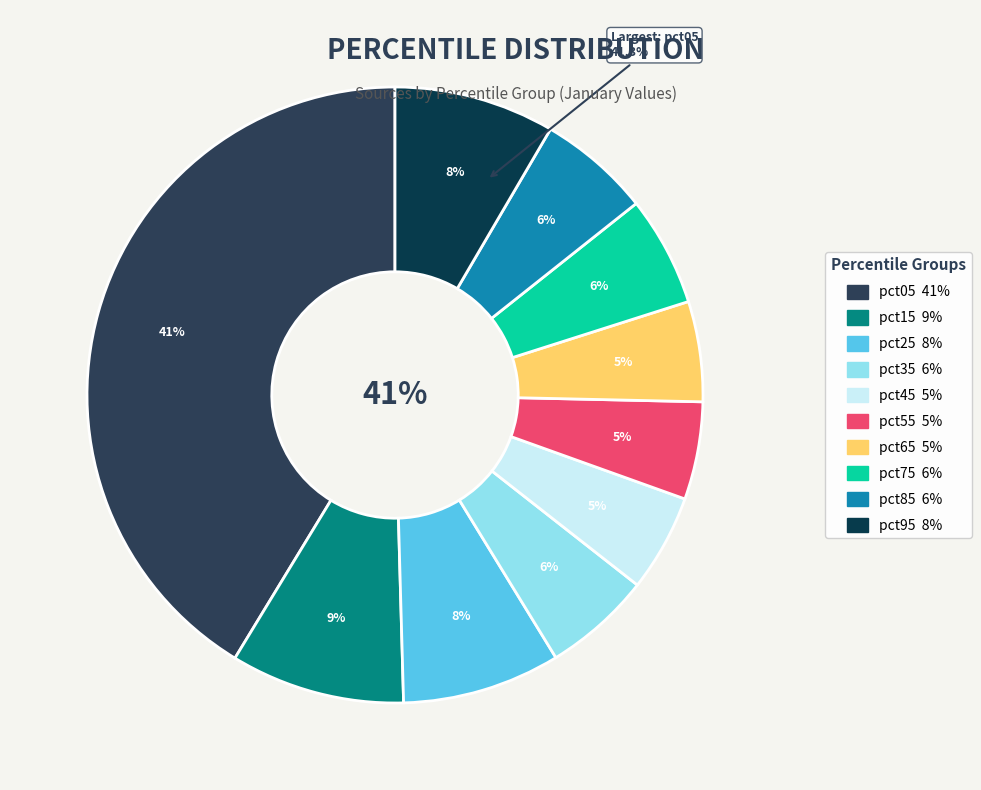

Count the number of slices in the pie.

10